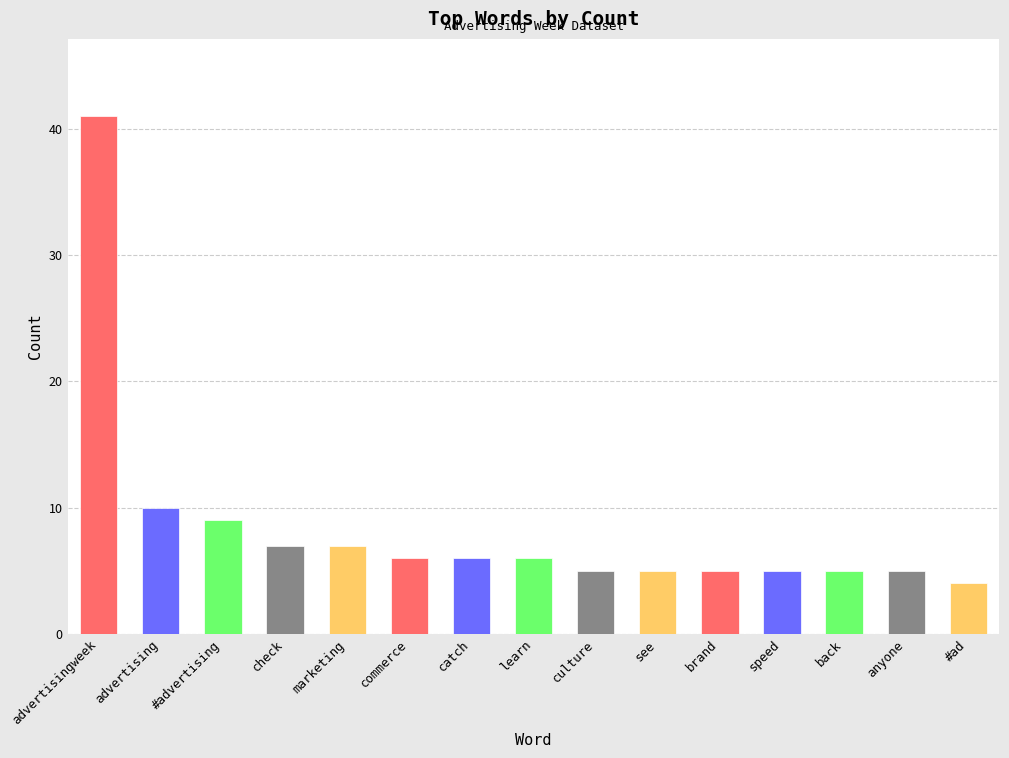

Where does the data first go above 6?

advertisingweek